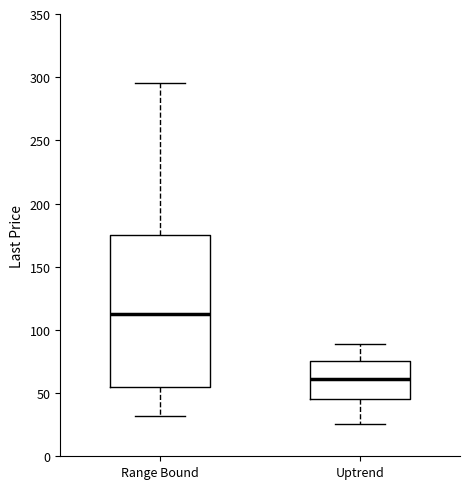

Reading left to right, transcribe this box plot: for each box, give where its median line is, the range the box spans, and where its two whiskers end, as read against the y-axis. The values are not printed on the chart, so give them approximately, as read against the axis.

Range Bound: median 115, box 55 to 175, whiskers 30 to 295
Uptrend: median 60, box 45 to 75, whiskers 25 to 90